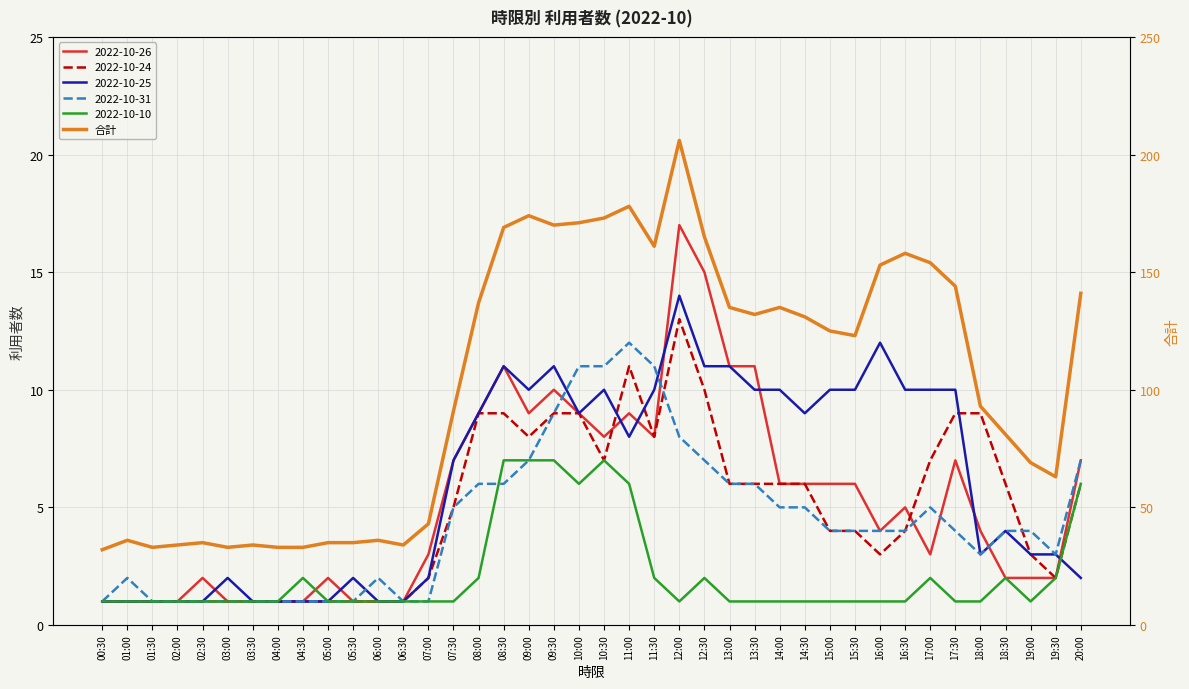

List the labels in order of value, smallest first.

00:30, 01:30, 03:00, 04:00, 04:30, 02:00, 03:30, 06:30, 02:30, 05:00, 05:30, 01:00, 06:00, 07:00, 19:30, 19:00, 18:30, 07:30, 18:00, 15:30, 15:00, 14:30, 13:30, 13:00, 14:00, 08:00, 20:00, 17:30, 16:00, 17:00, 16:30, 11:30, 12:30, 08:30, 09:30, 10:00, 10:30, 09:00, 11:00, 12:00